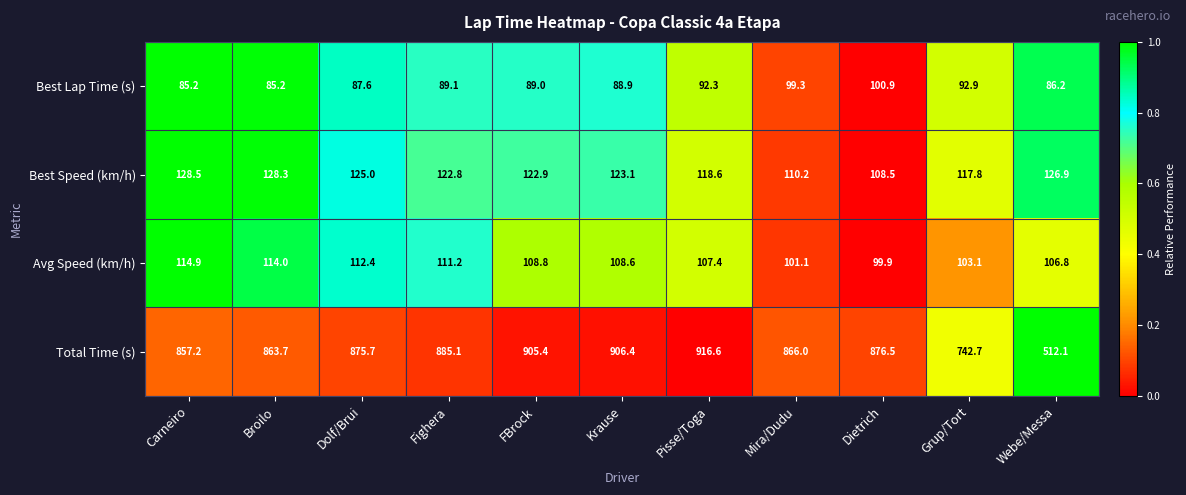

What is the highest value of the Avg Speed (km/h) series?

114.9